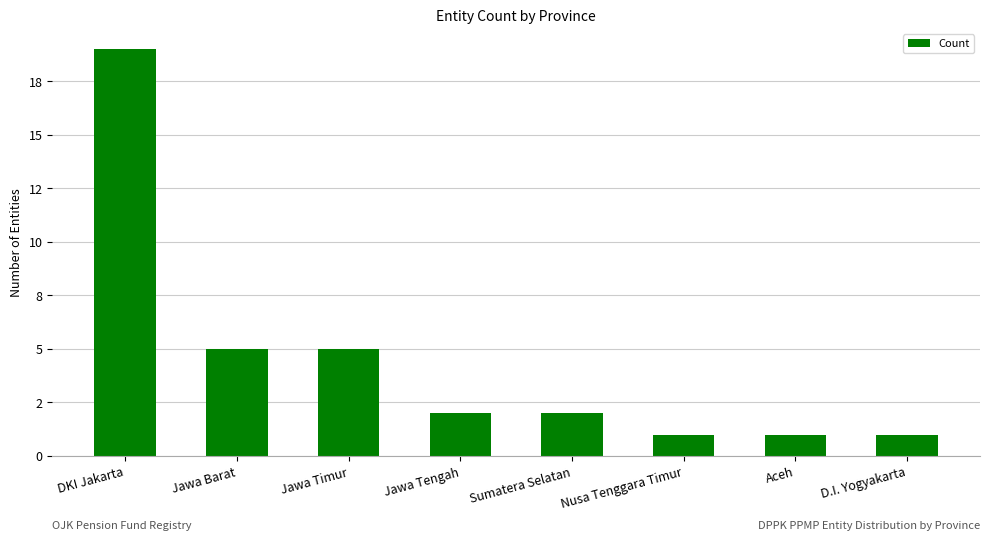

Which has a higher value, Aceh or Sumatera Selatan?

Sumatera Selatan